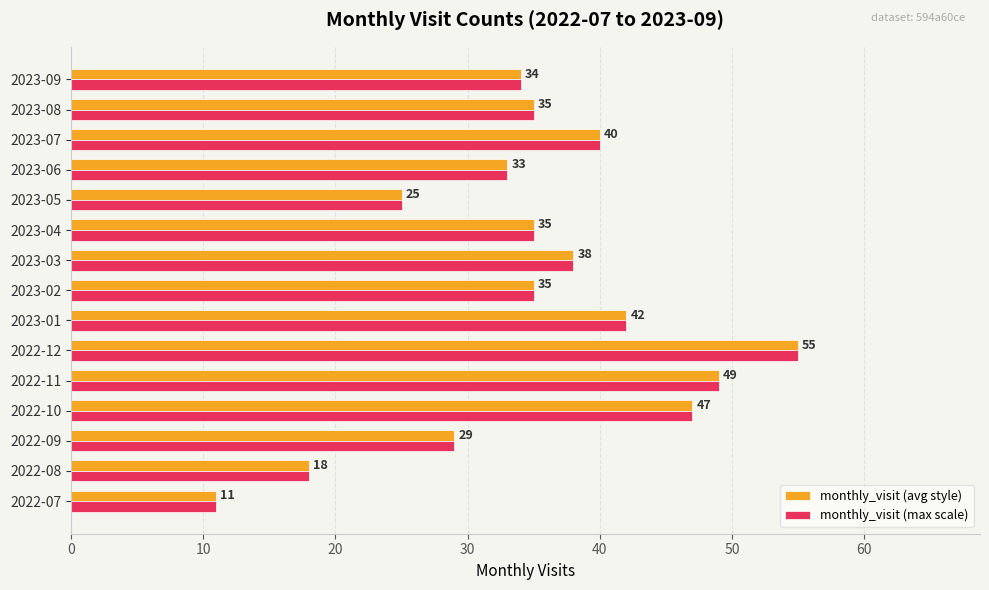

At which label is monthly_visit (avg style) closest to 33?

2023-06